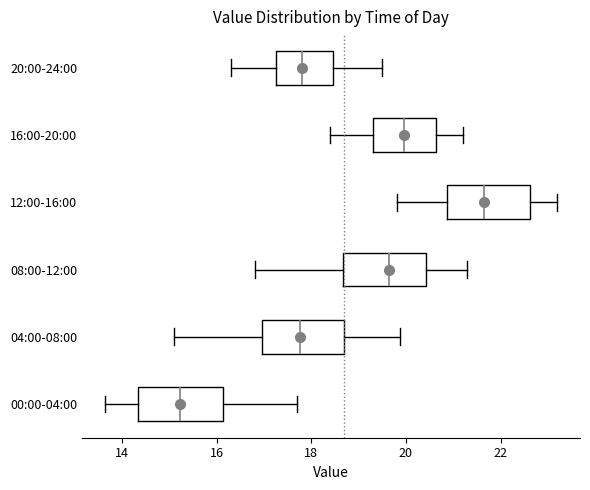

Where does the right whisker of the box for 20:00-24:00 end on the x-axis? The values are not printed on the chart, so give them approximately, as read against the axis.

19.6